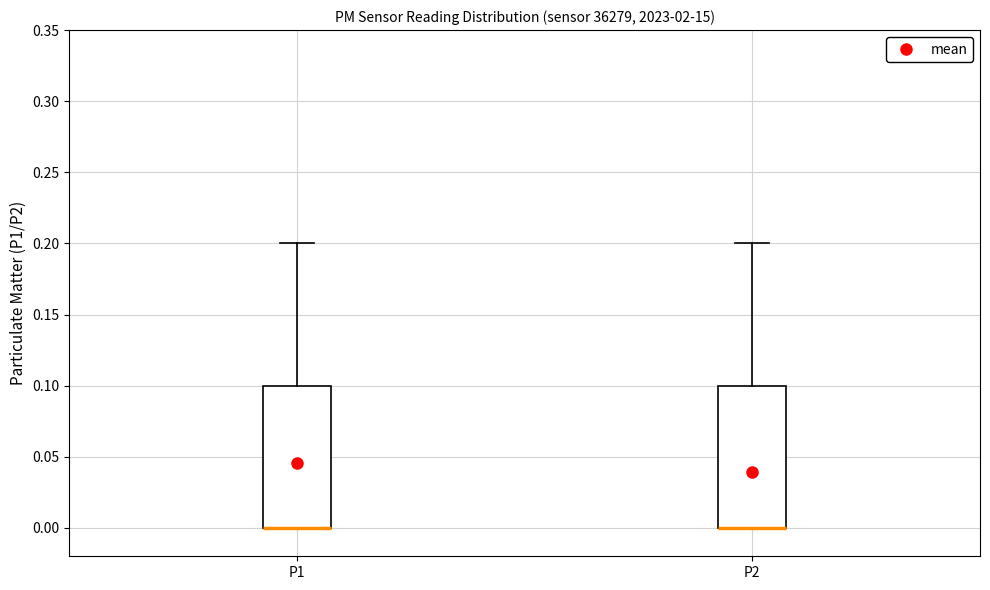

Reading left to right, transcribe this box plot: for each box, give where its median line is, the range the box spans, and where its two whiskers end, as read against the y-axis. The values are not printed on the chart, so give them approximately, as read against the axis.

P1: median 0.0 (drawn on the box's lower edge), box 0.0 to 0.1, whiskers 0.0 to 0.2
P2: median 0.0 (drawn on the box's lower edge), box 0.0 to 0.1, whiskers 0.0 to 0.2